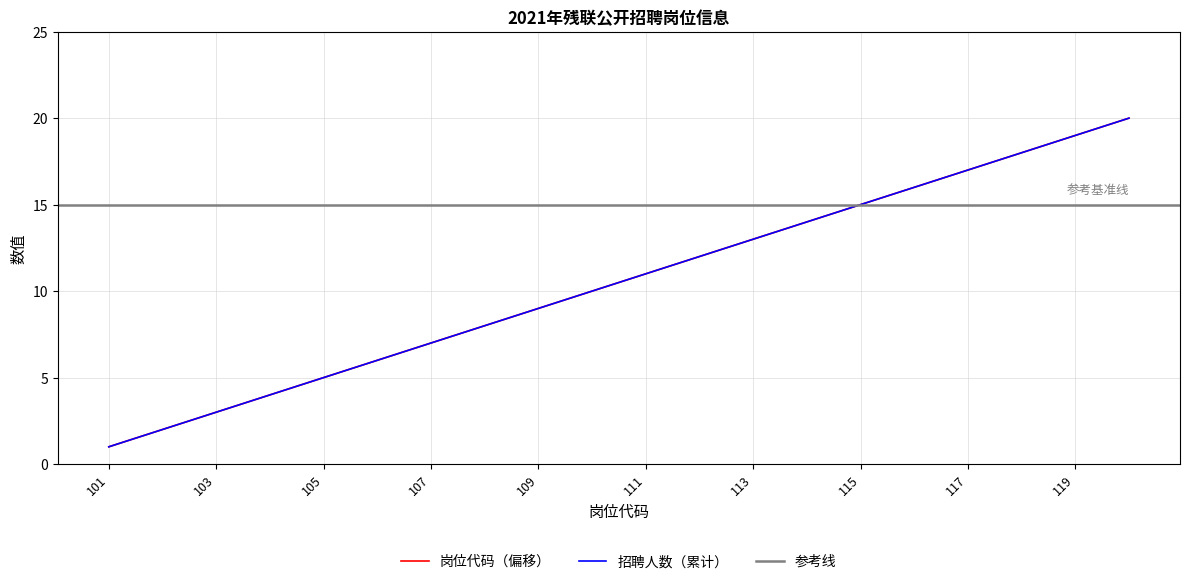

Approximately how many times larger is the value at 110 compared to 114?

0.7